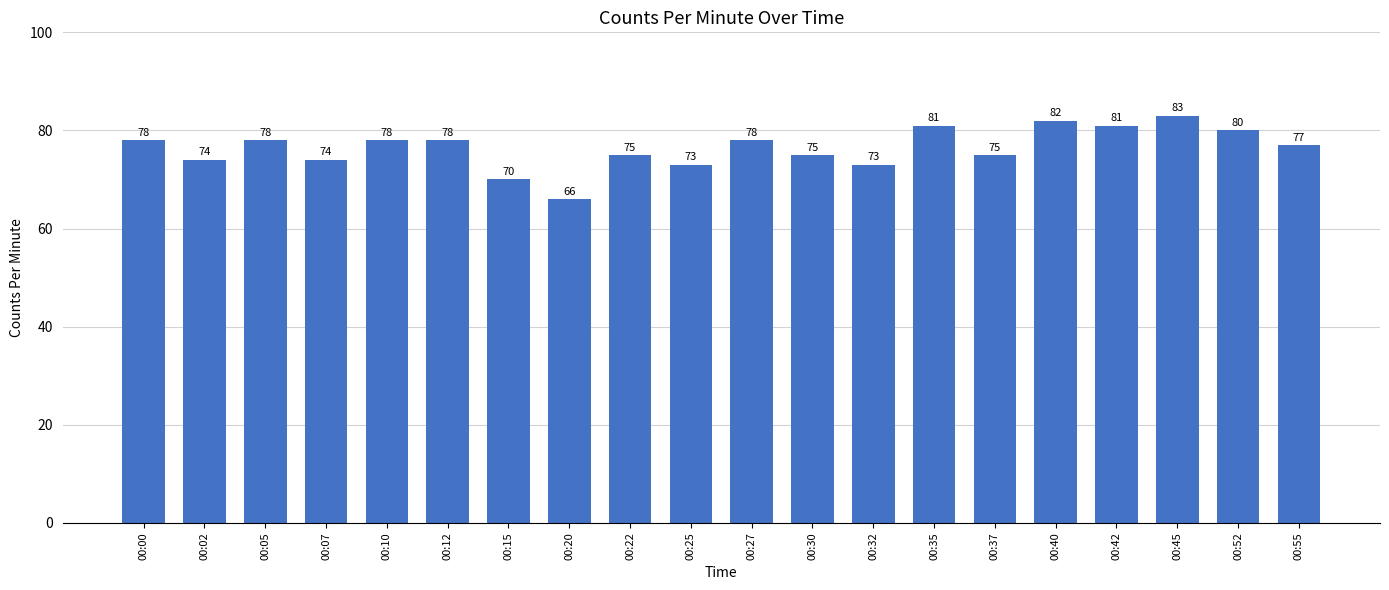

What is the change in value from 00:02 to 00:55?

+3